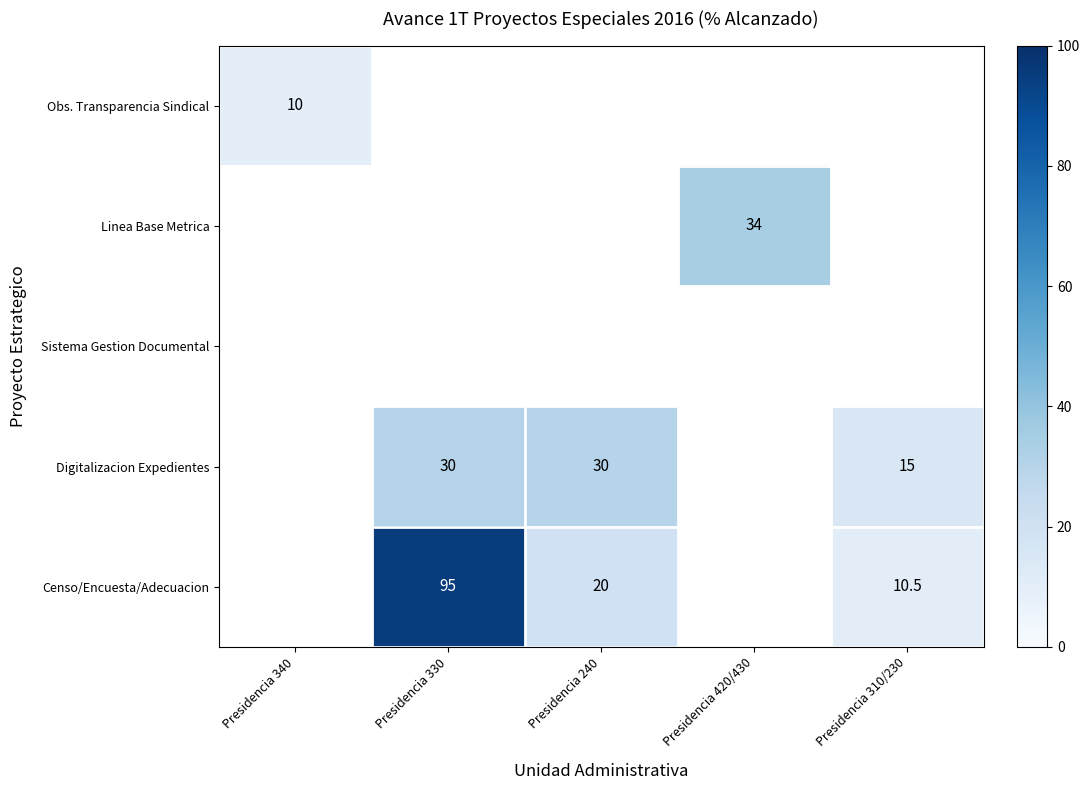

Which category has the lowest value across all series?

Presidencia 340